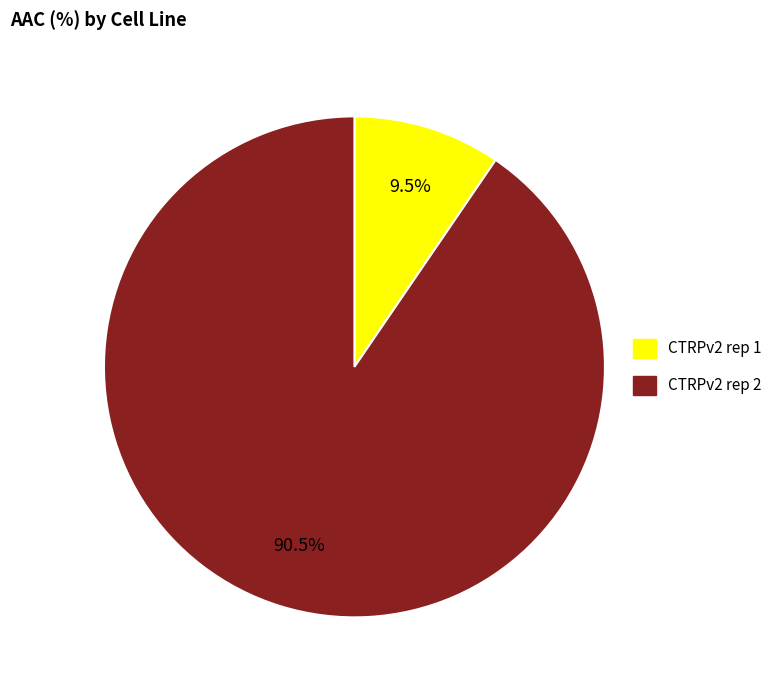

Is there any slice that represents more than half of the pie?

Yes